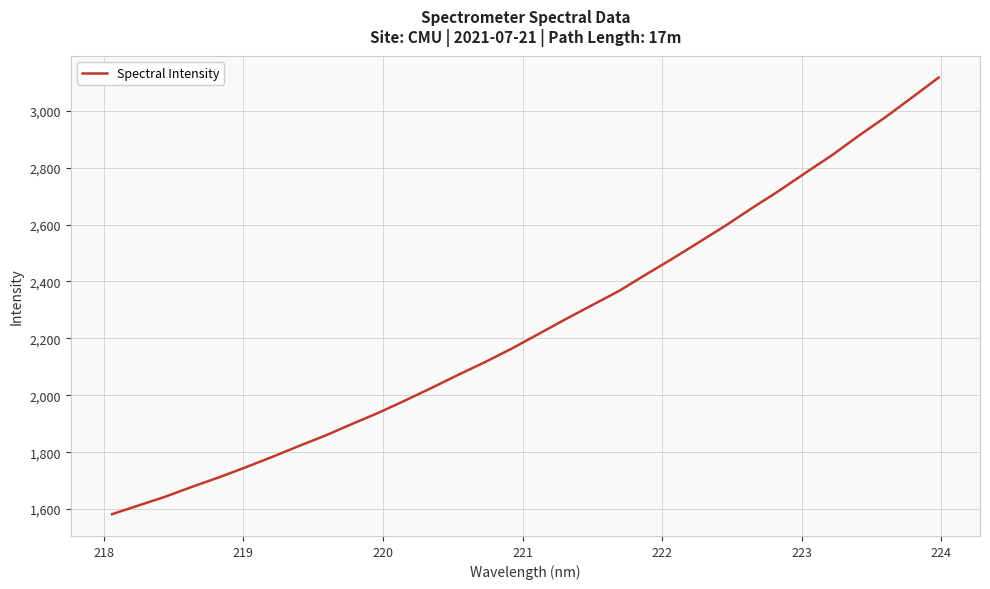

What is the maximum value shown in the chart?

3116.9